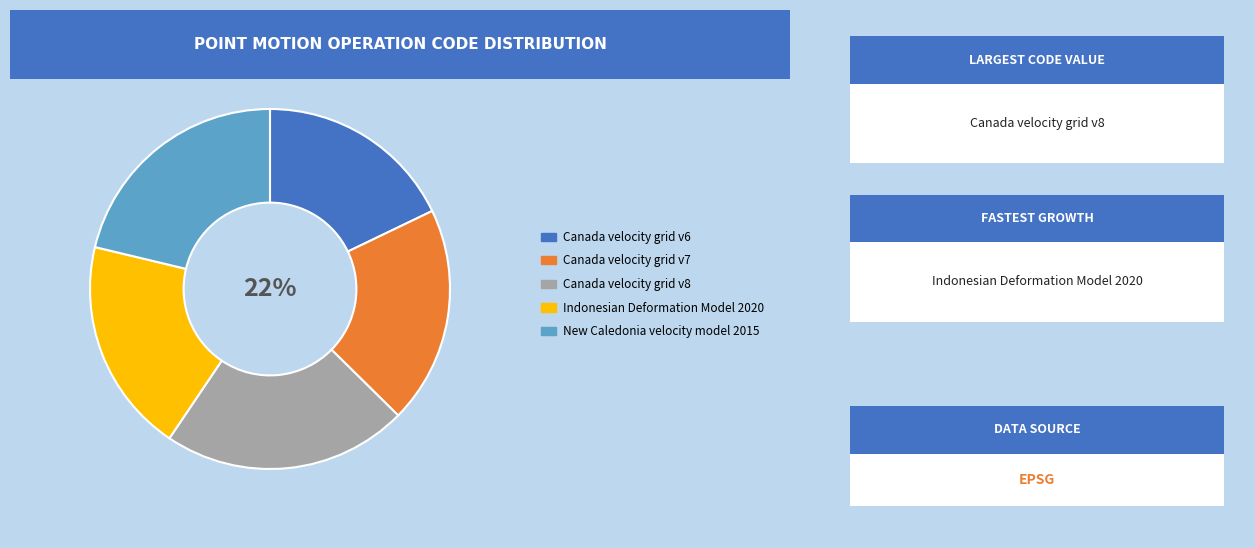

To the nearest percent, what percentage of the pie is Indonesian Deformation Model 2020?

19%